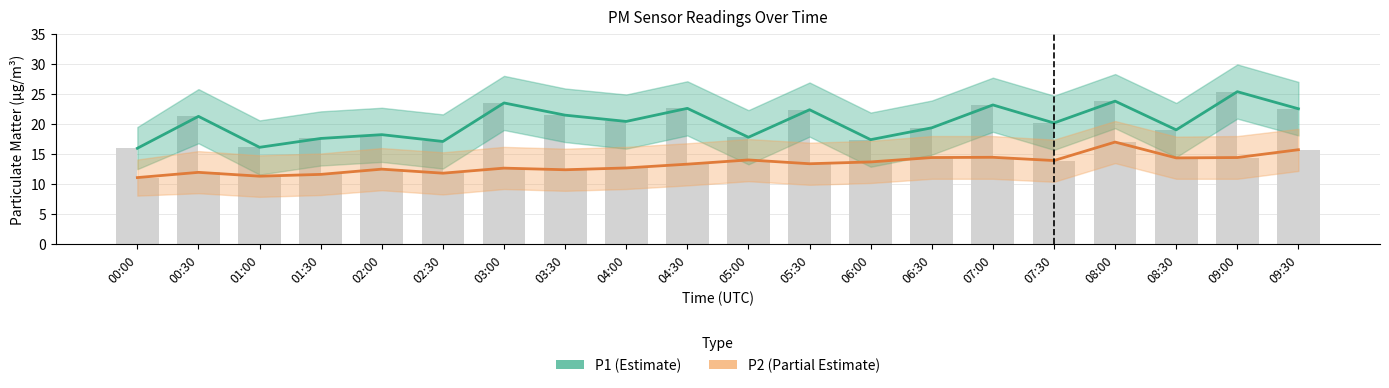

Rank the series by their average value, from lowest to highest.

P2, P1